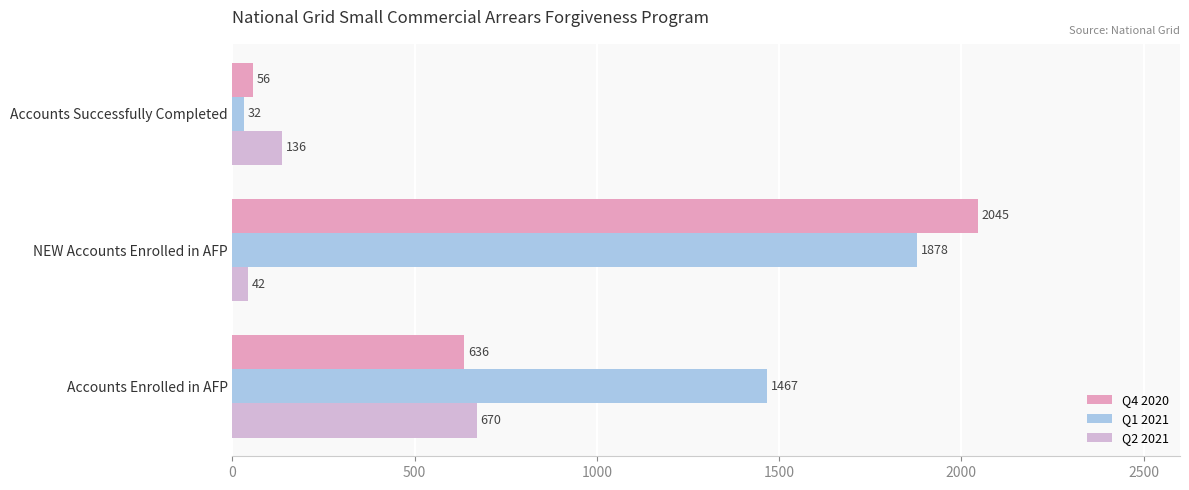

Is the value of Q2 2021 at NEW Accounts Enrolled in AFP greater than the value of Q1 2021 at Accounts Enrolled in AFP?

No